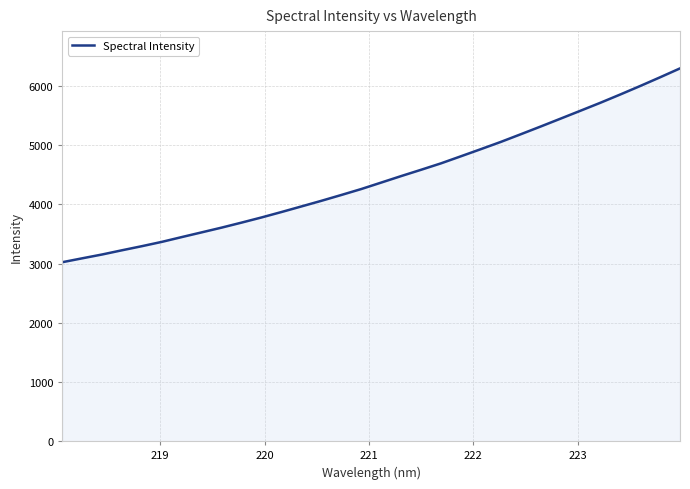

What is the difference between the maximum and minimum values?

3273.7